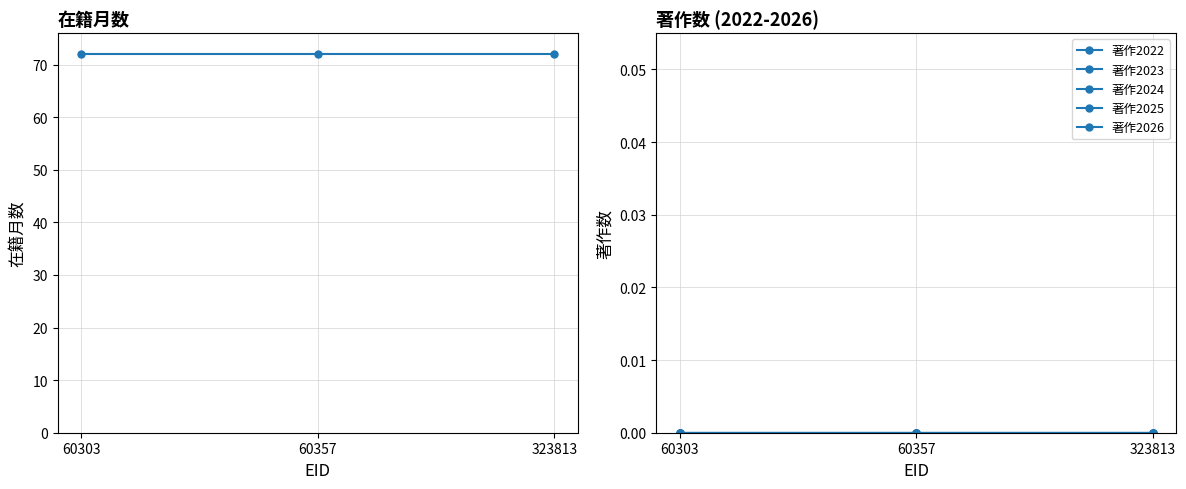

Which series has the widest spread of values?

在籍月数